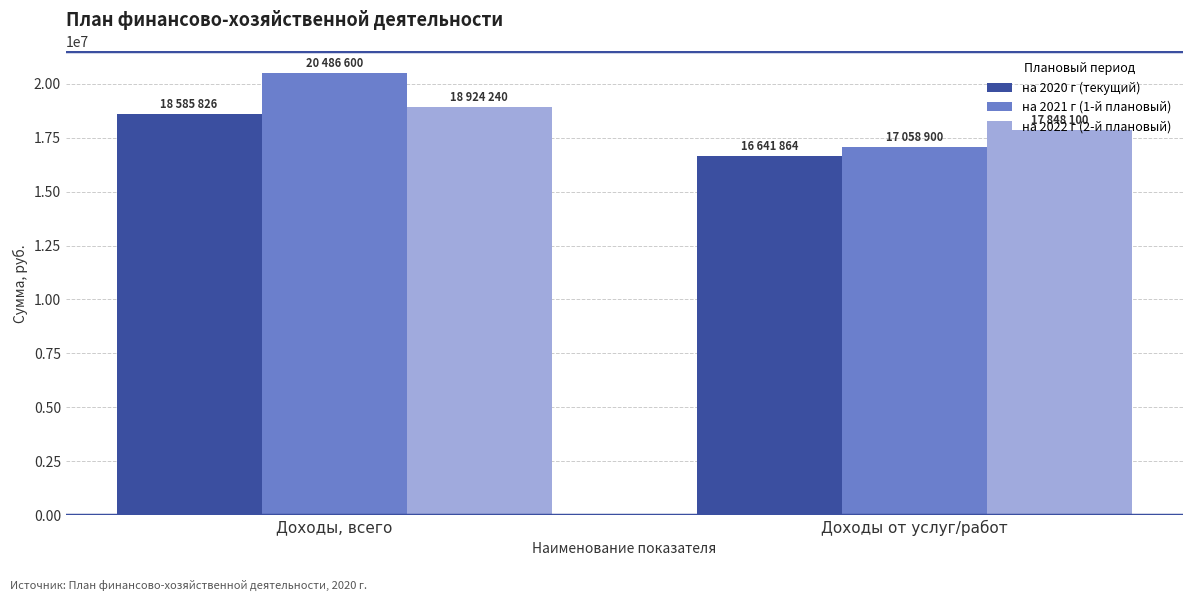

What is the average value of the на 2021 г (1-й плановый) series?

18772750